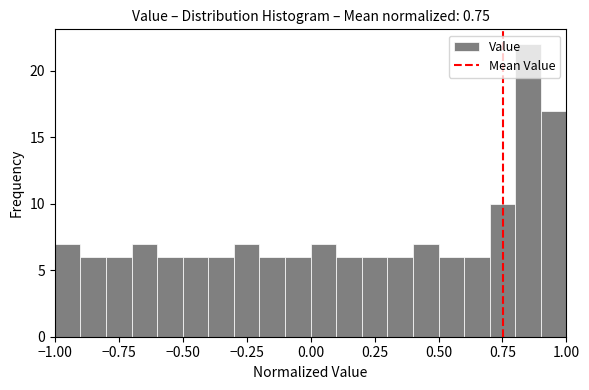

Read against the x-axis, roughly where is the centre of the tallest bar?

0.85